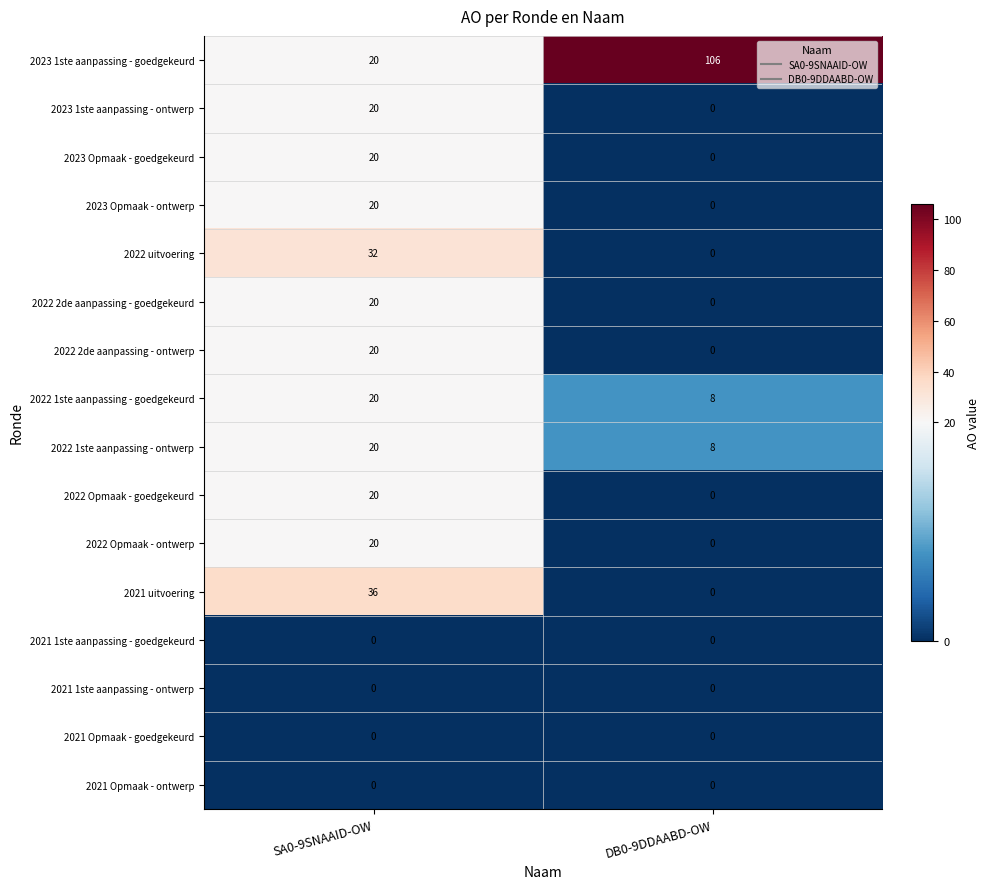

What is the difference between the maximum and minimum values in the 2023 1ste aanpassing - goedgekeurd series?

86